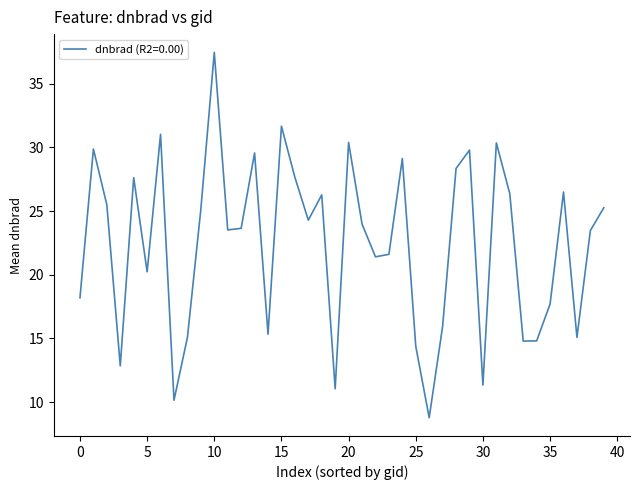

What is the difference between the maximum and minimum values?

28.7